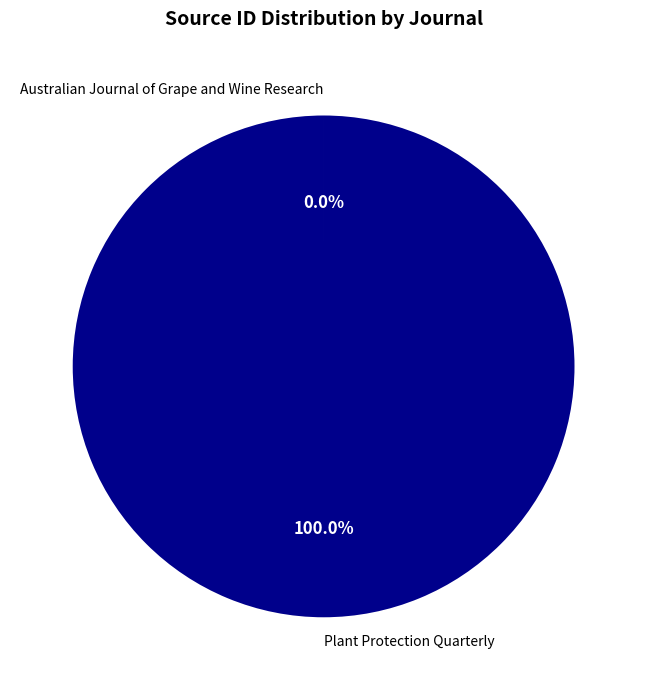

Is there a majority slice in this chart?

Yes